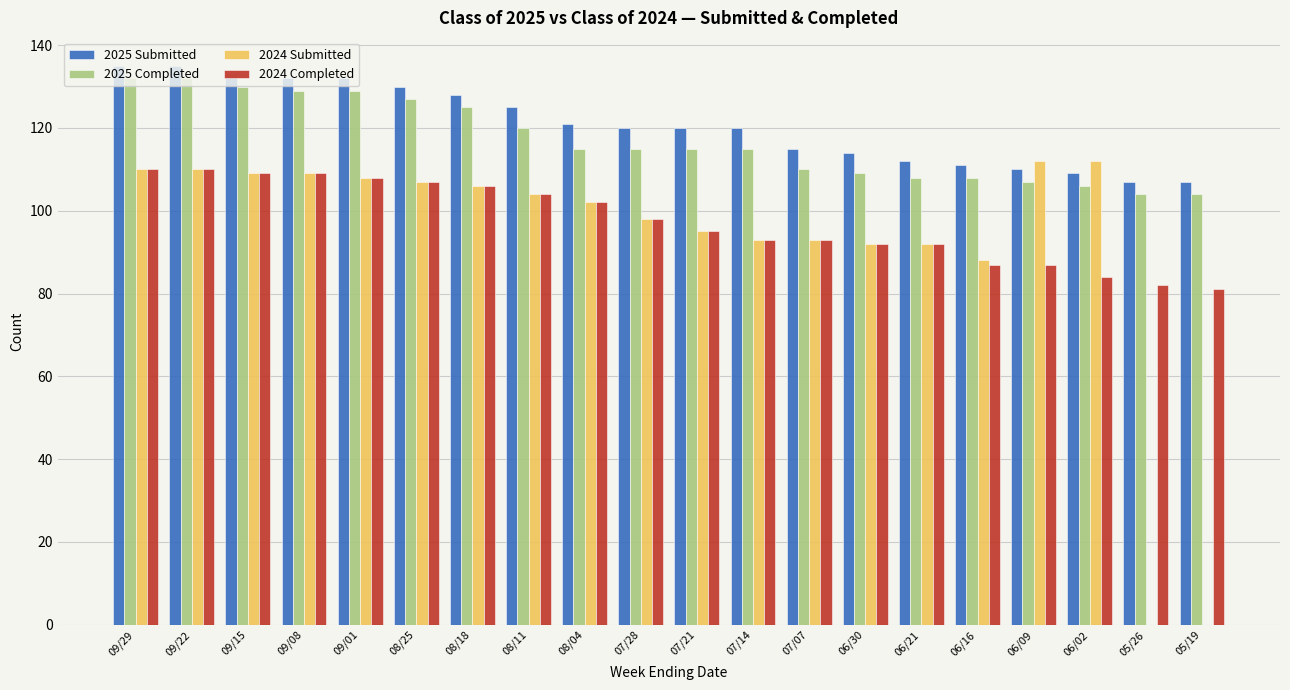

Are the bars horizontal?

No